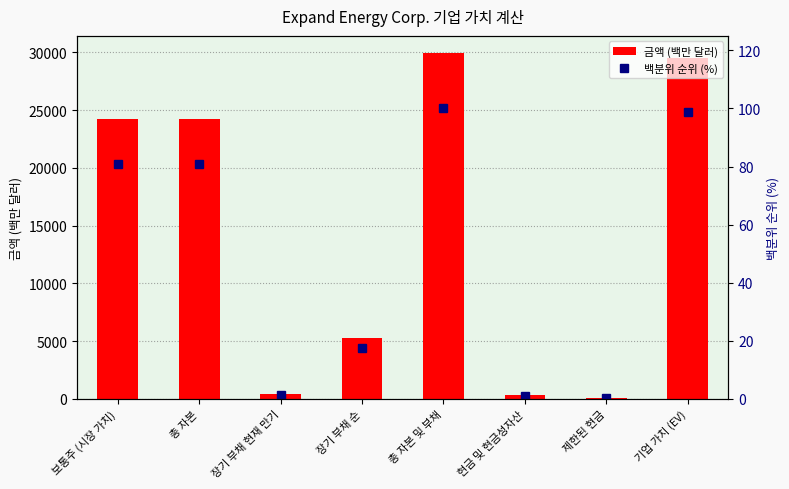

Reading left to right, what are all the values shown in this chart?

금액 (백만 달러): 24254.0	24254.0	389.0	5291.0	29934.0	317.0	78.0	29539.0
백분위 순위 (%): 81.0	81.0	1.3	17.7	100.0	1.1	0.3	98.7